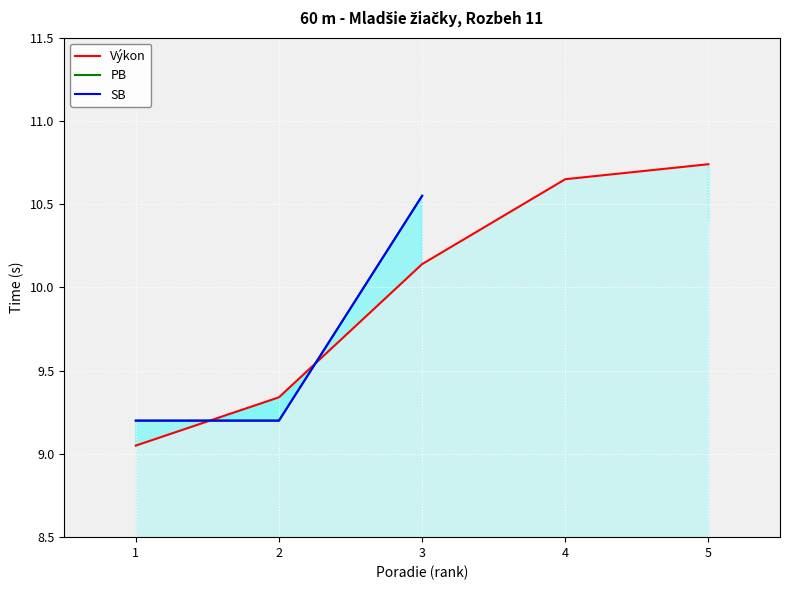

Rank the categories by SB value from highest to lowest.

3, 1, 2, 4, 5